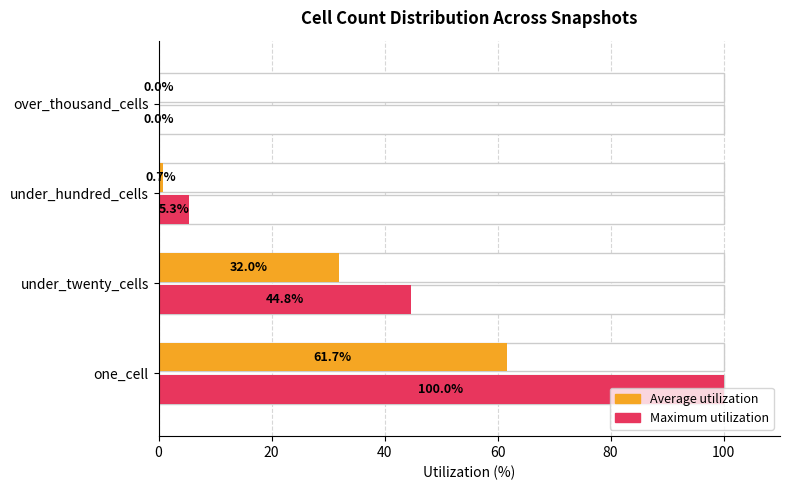

How many data points in Maximum utilization are less than 44?

2